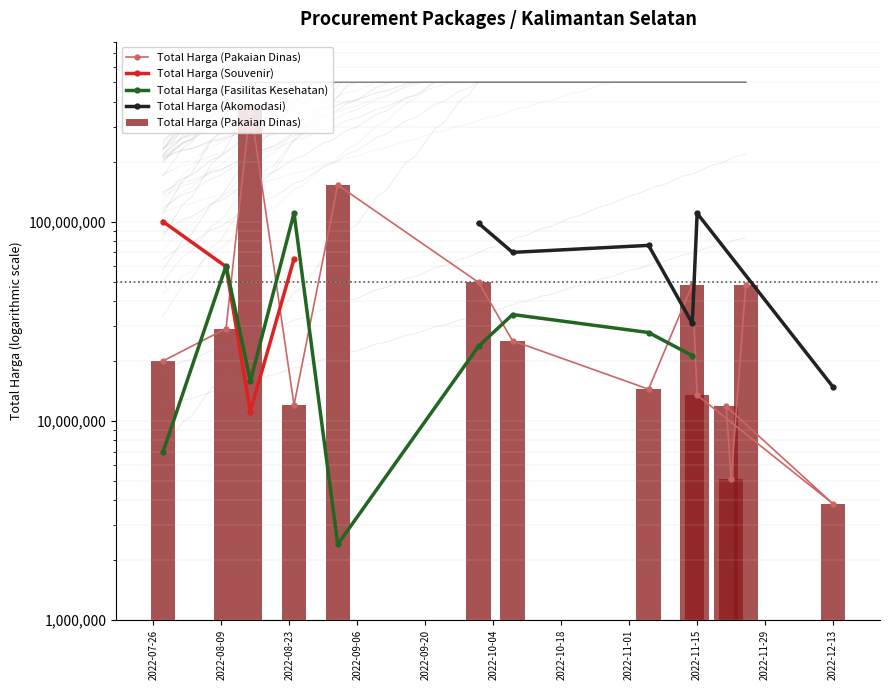

How many groups of bars are there?

14